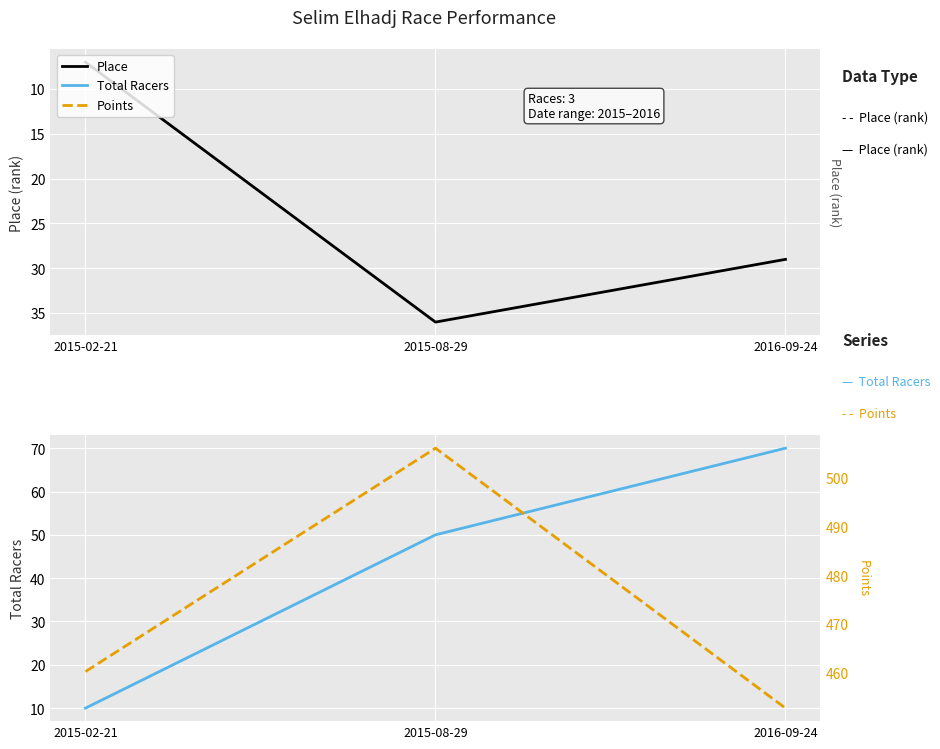

What is the label of the 1st point from the left?

2015-02-21